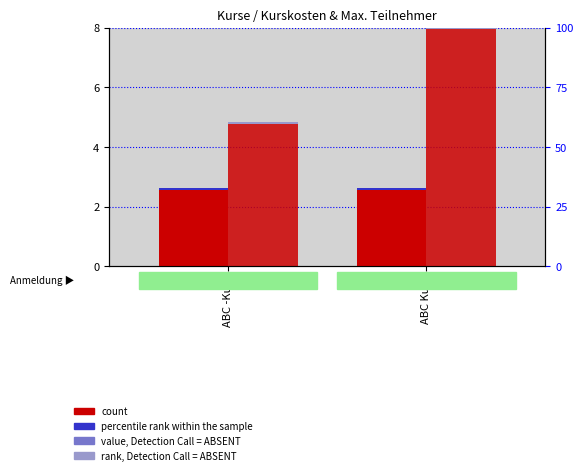

What is the label of the 1st bar from the right?

ABC Kurs